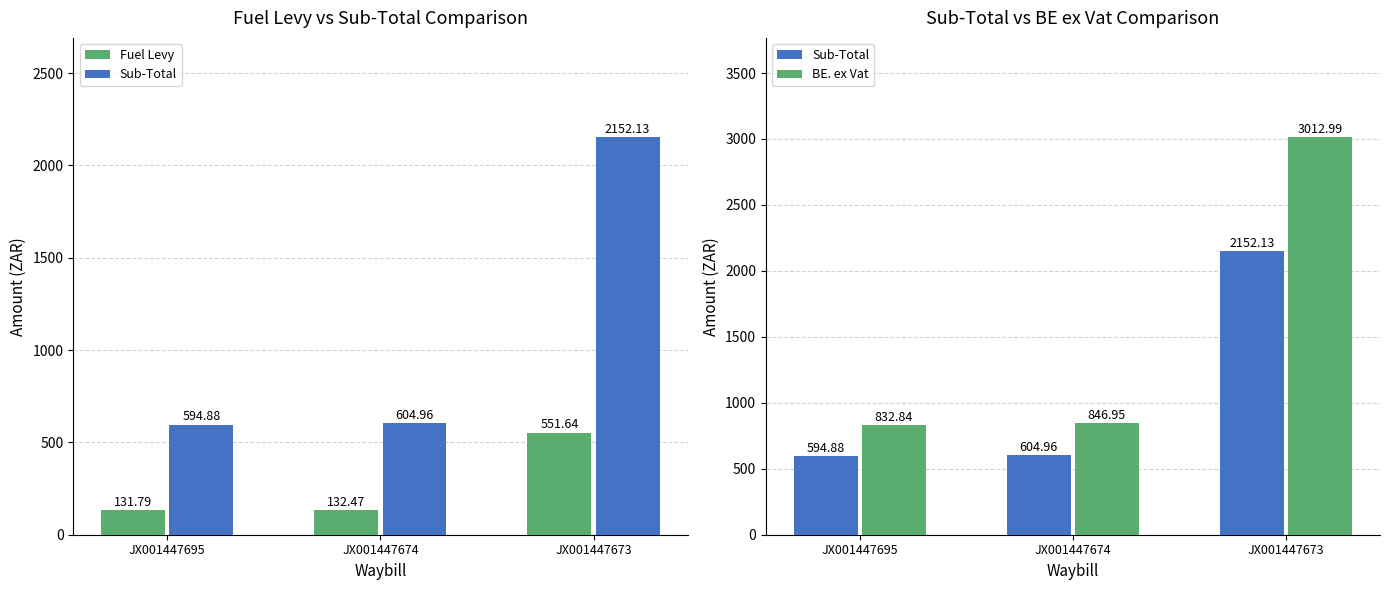

List the series in order of their peak value, highest first.

BE. ex Vat, Sub-Total, Fuel Levy